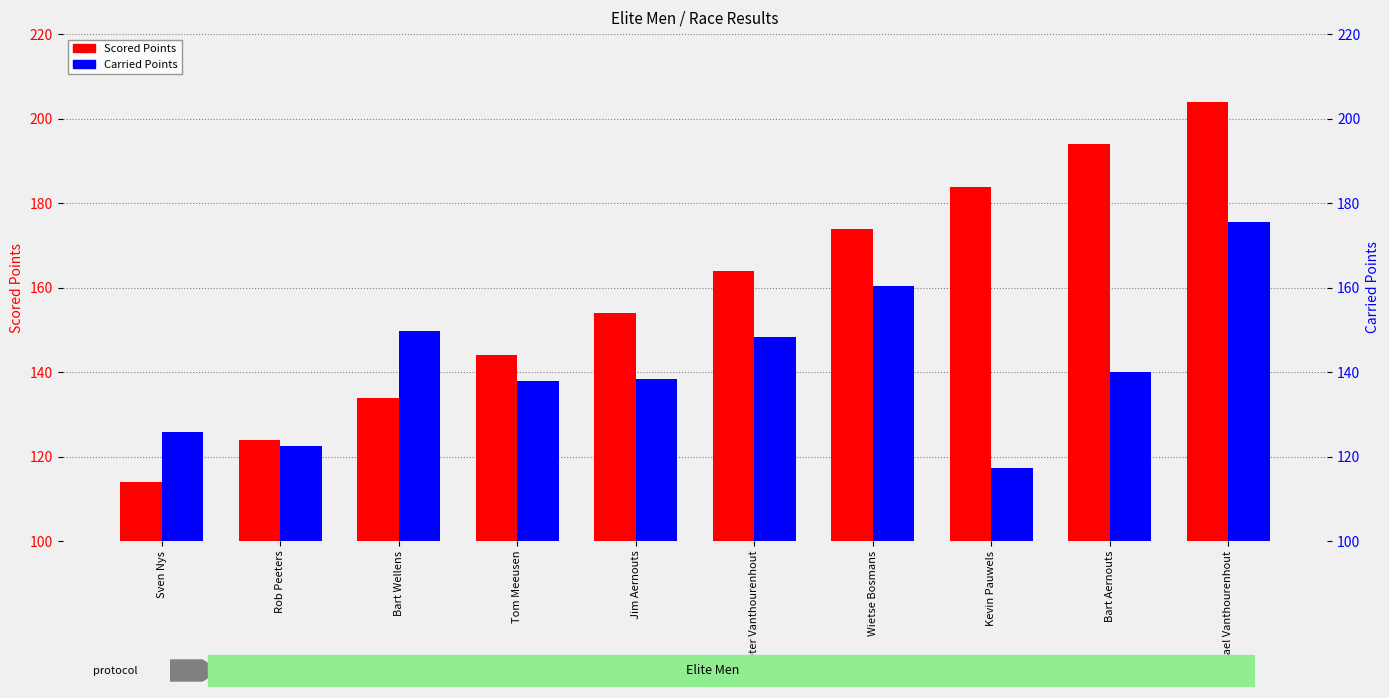

What is the label of the 7th bar from the right?

Tom Meeusen